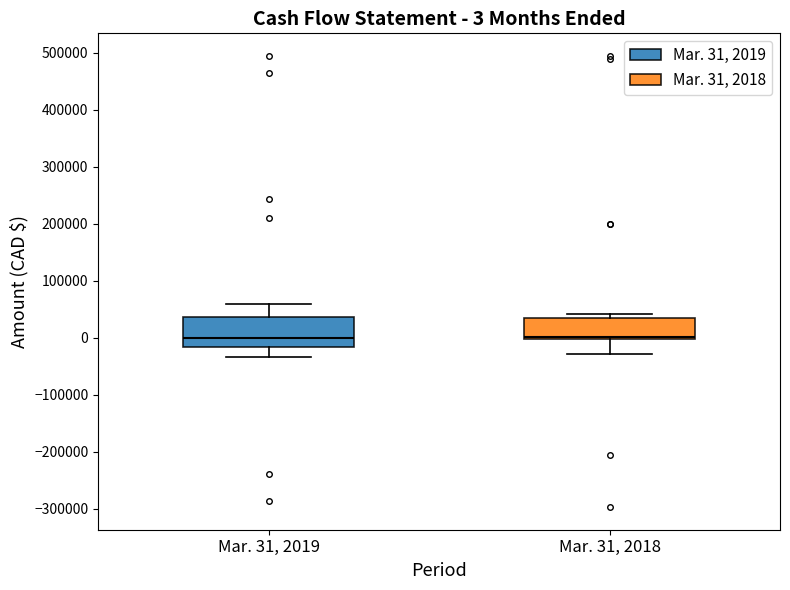

Which box is the tallest, from its lower edge to its upper edge?

Mar. 31, 2019